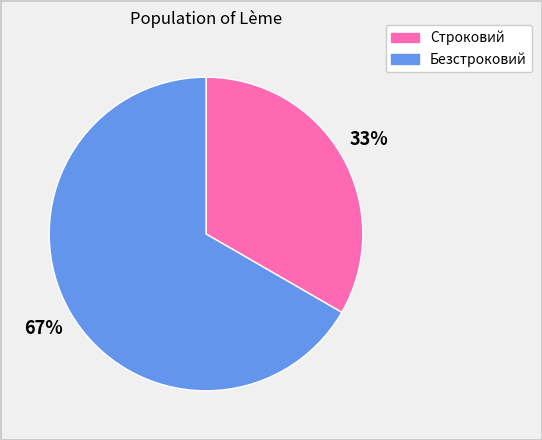

What is the smallest slice in the pie chart?

Строковий